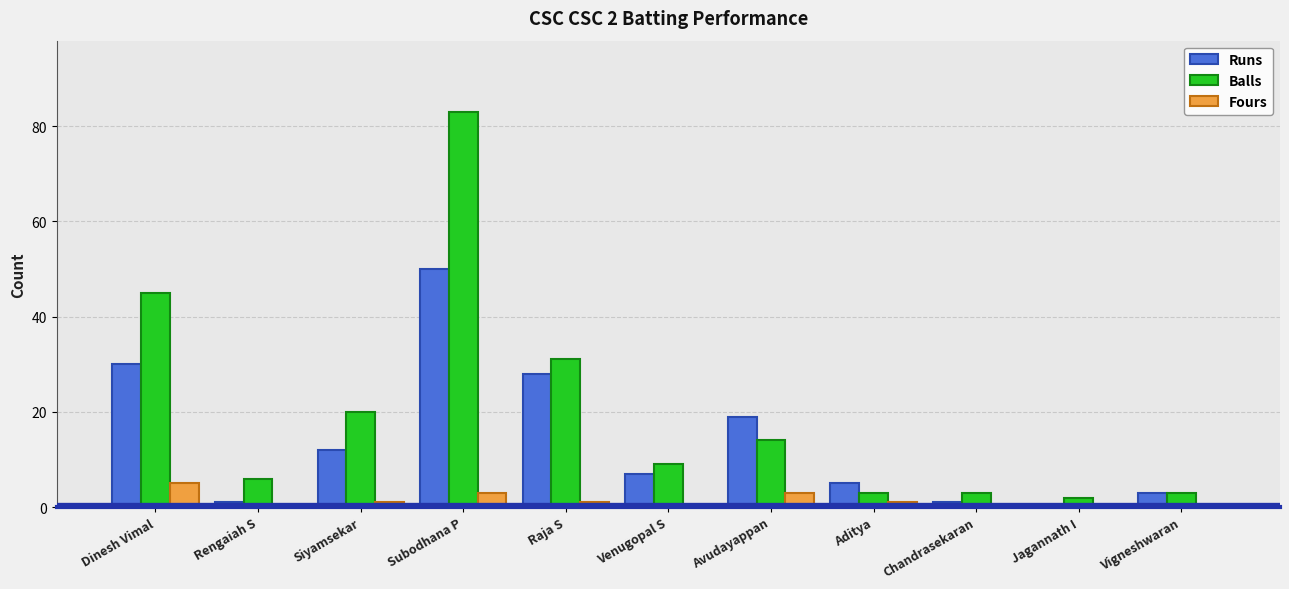

The value of Runs at Raja S is 28. True or false?

True